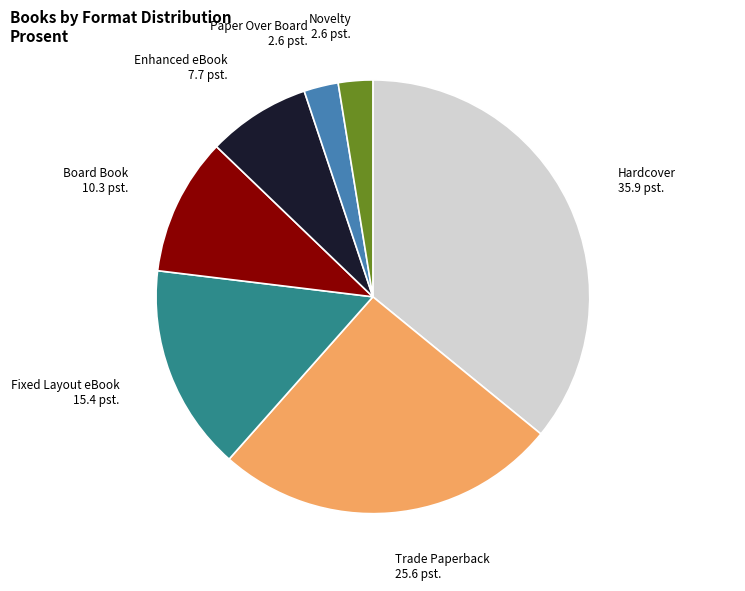

How many segments does this pie chart have?

7